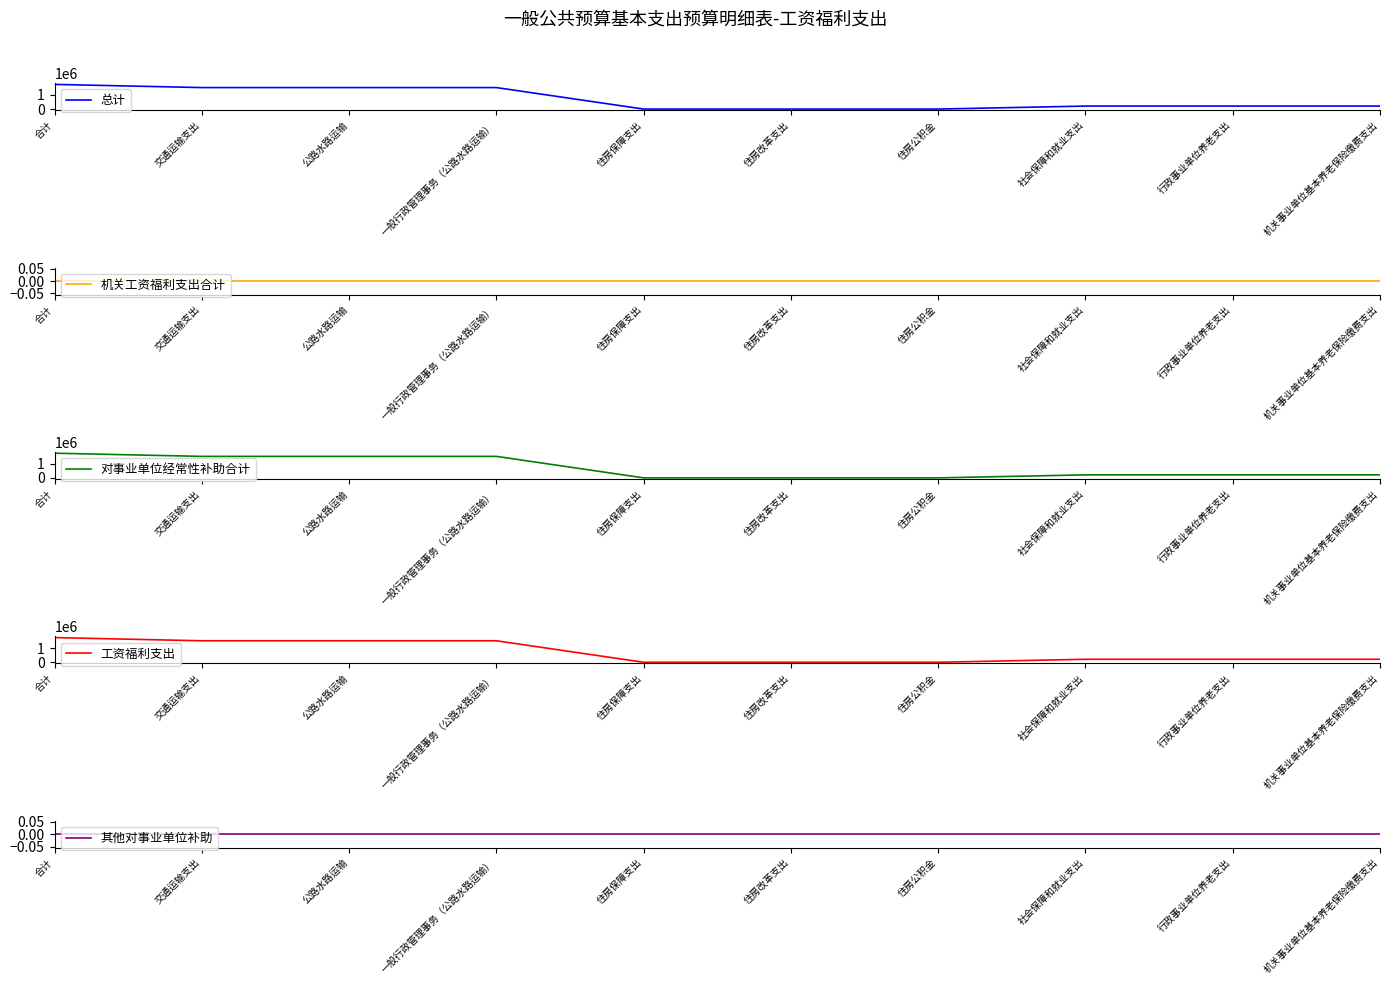

At how many categories does at least one series exceed 1552811?

1